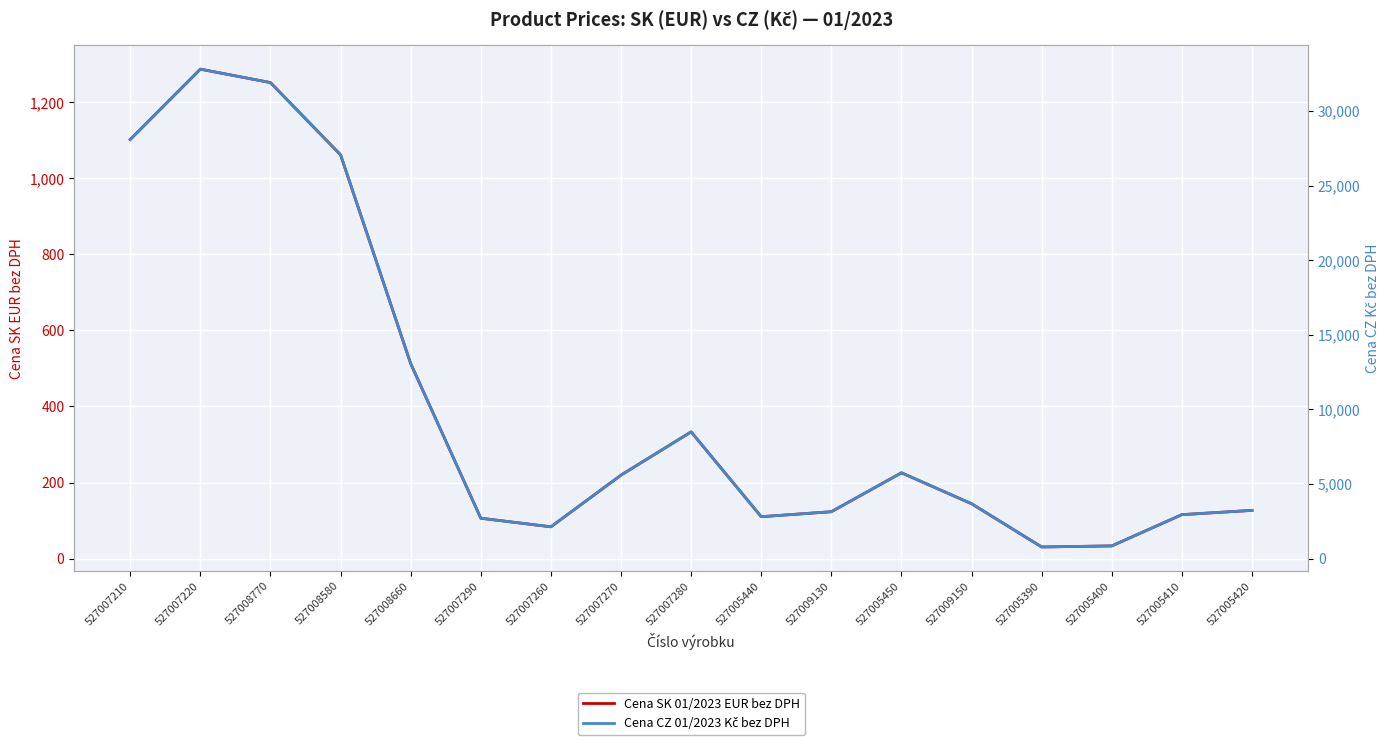

The Cena SK 01/2023 EUR bez DPH series shows 21.4 at 527005400. True or false?

False